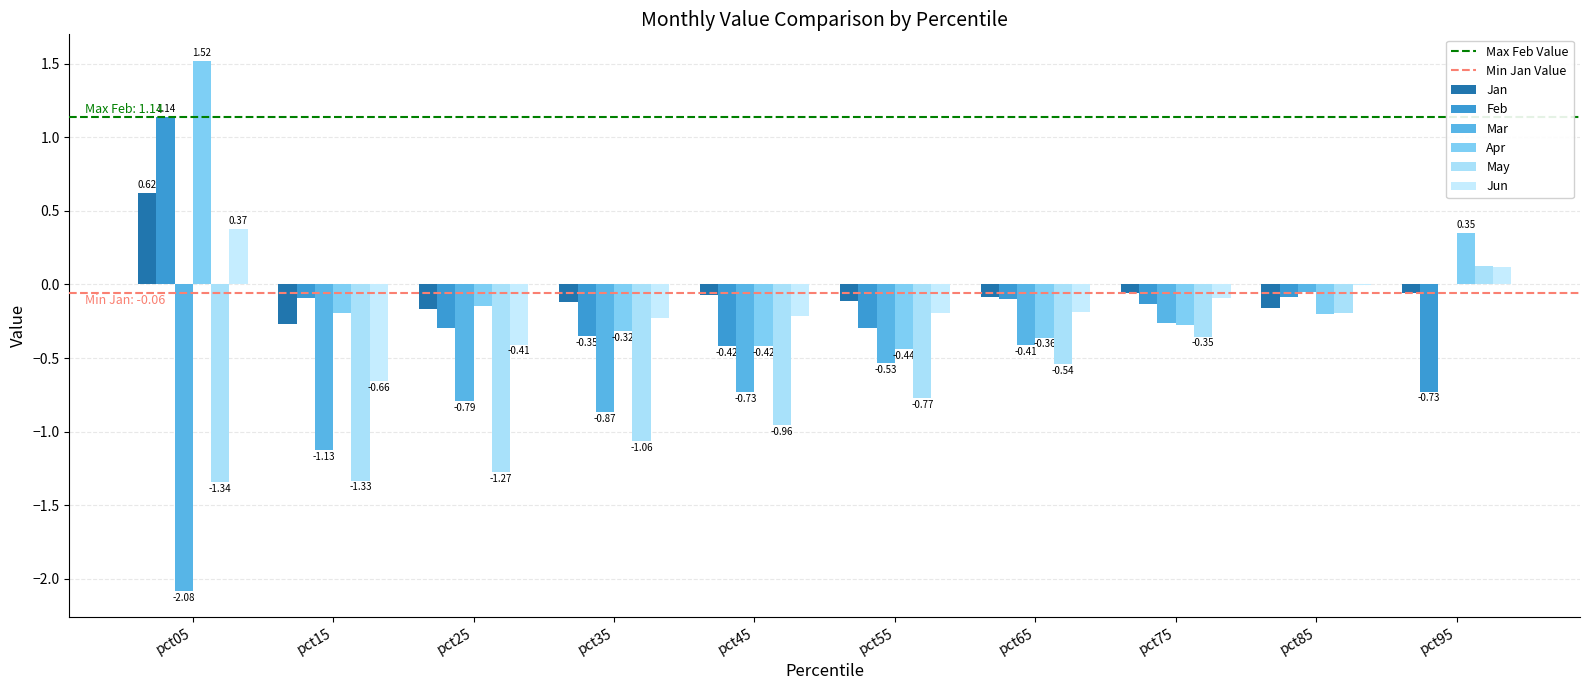

Which category has the lowest value in the Jun series?

pct15